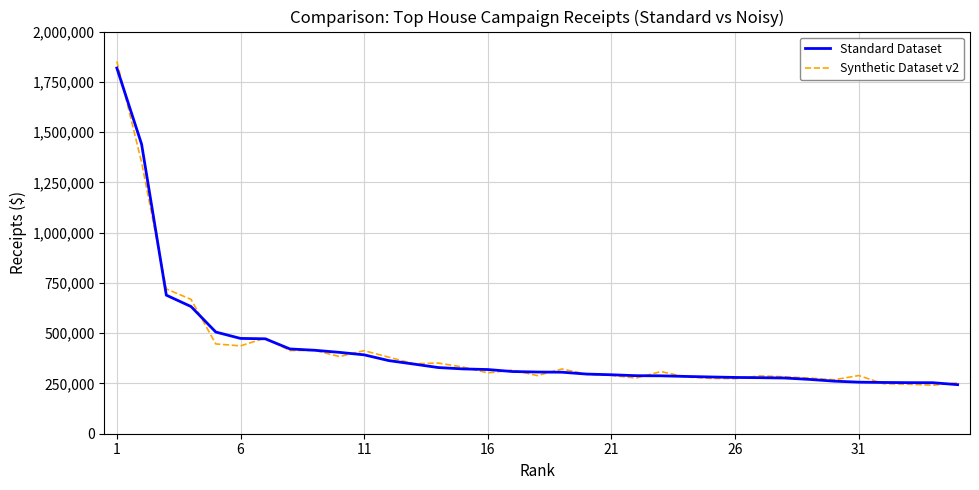

Which series has the widest spread of values?

Synthetic Dataset v2